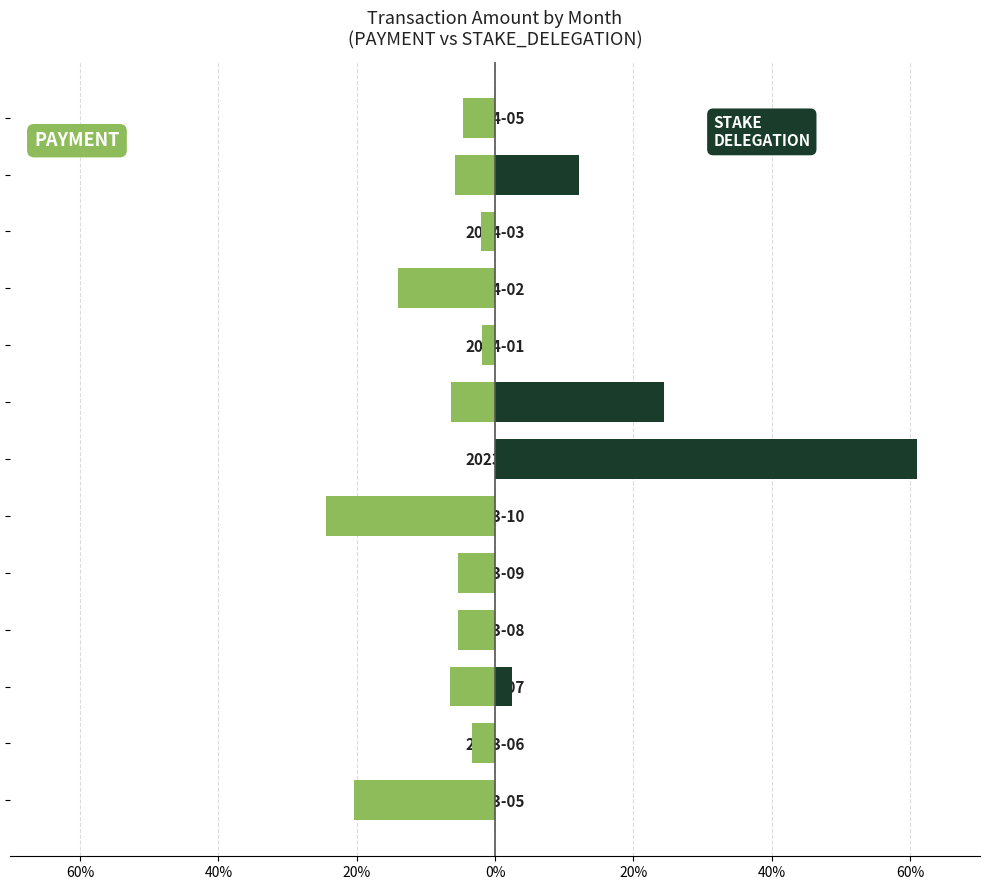

What is the label of the 2nd bar from the right?

2024-04